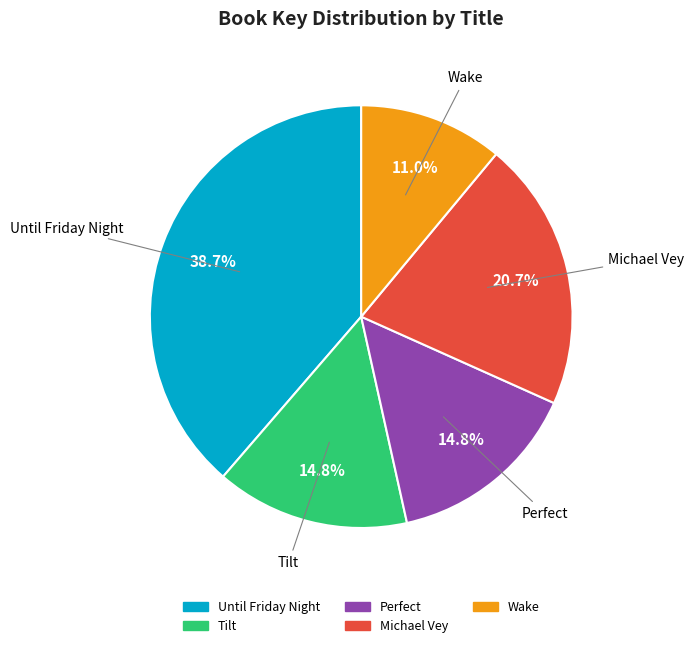

Which category has the biggest portion of the pie?

Until Friday Night